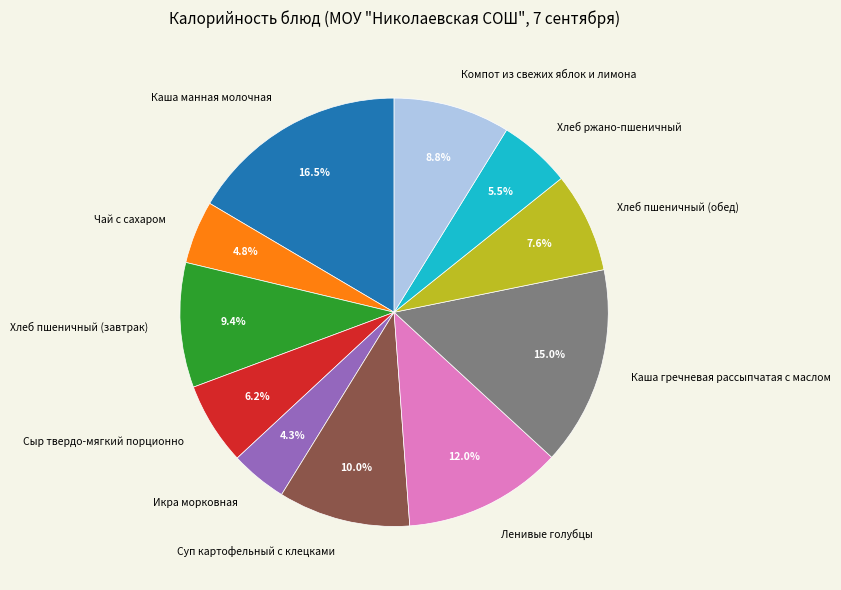

Which slice is the largest?

Каша манная молочная